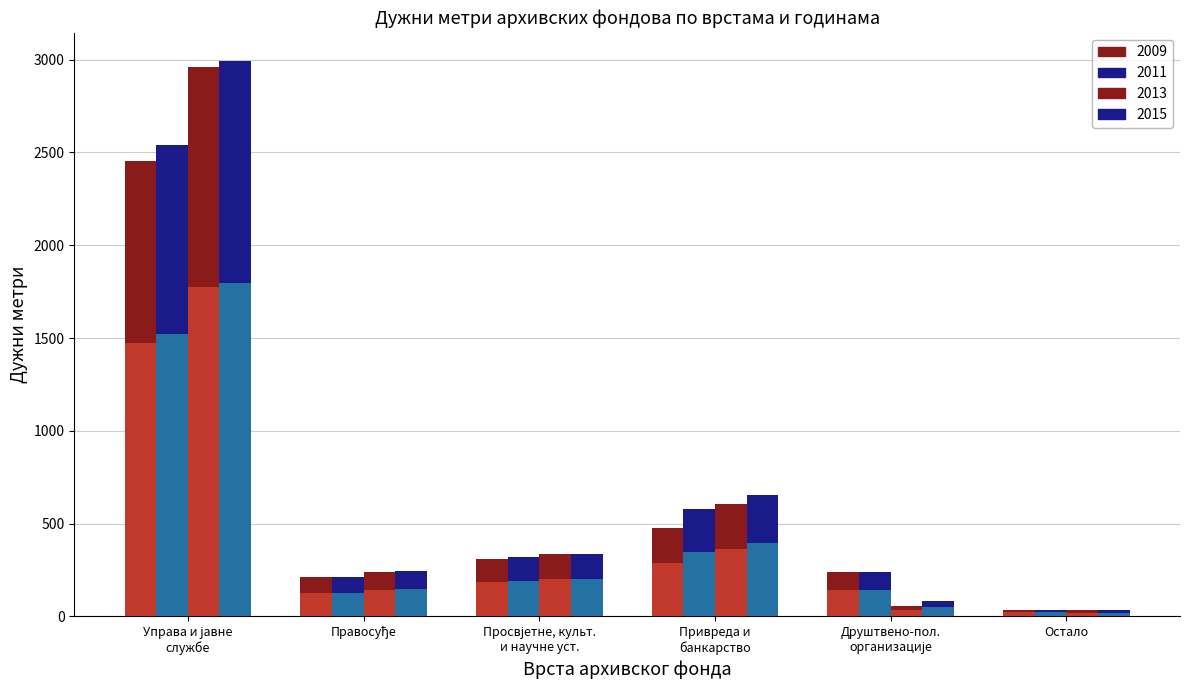

What is the sum of the 2015 (base) values at Просвјетне, культ.
и научне уст. and Управа и јавне
службе?

1999.8